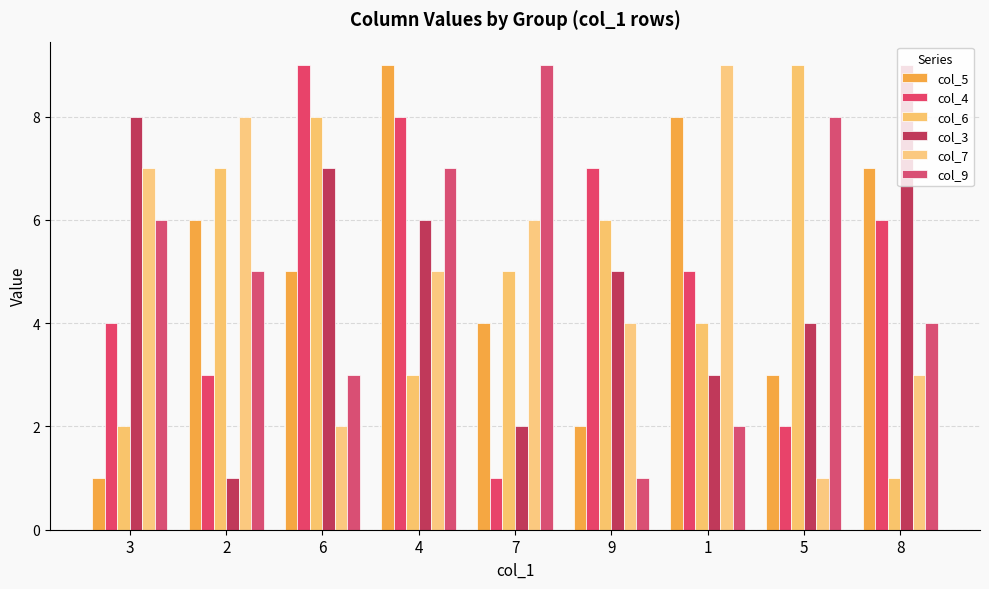

At which label does col_4 first exceed 5?

6